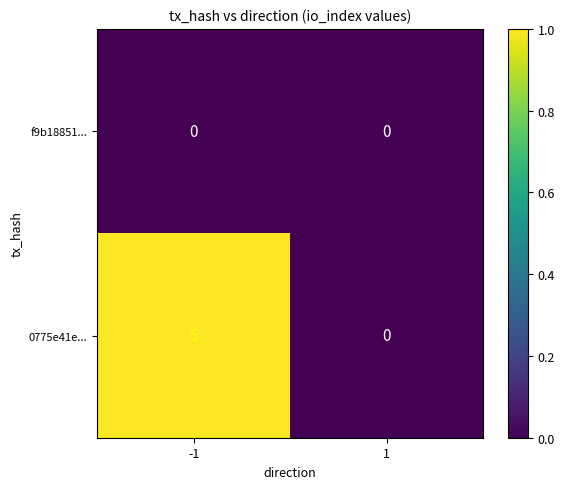

List the series in order of their peak value, lowest first.

f9b18851..., 0775e41e...